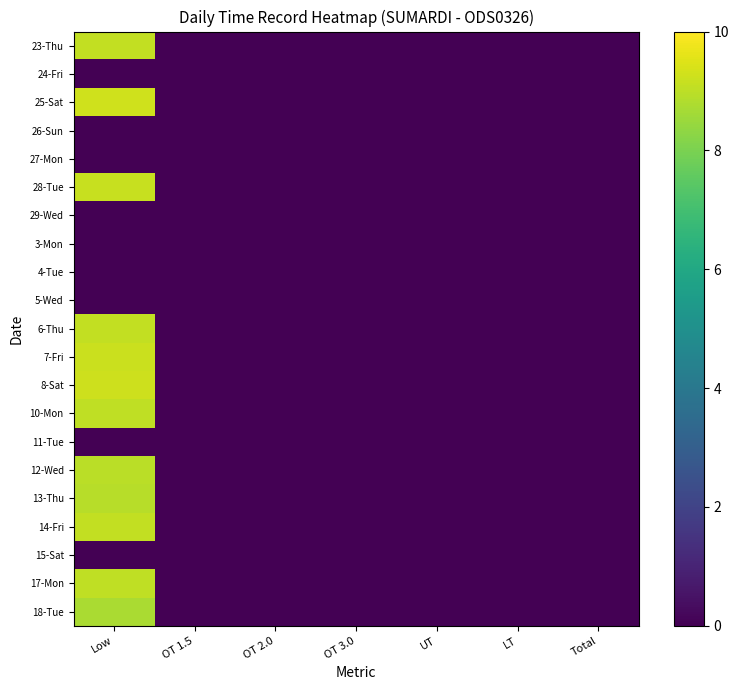

Which series has the largest range (max minus min)?

25-Sat